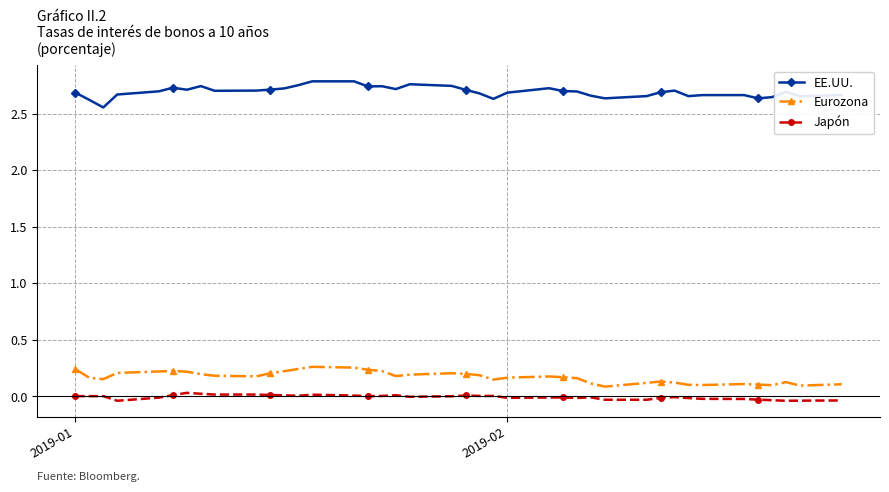

True or false: Eurozona has more than 2 interior local peaks.

True